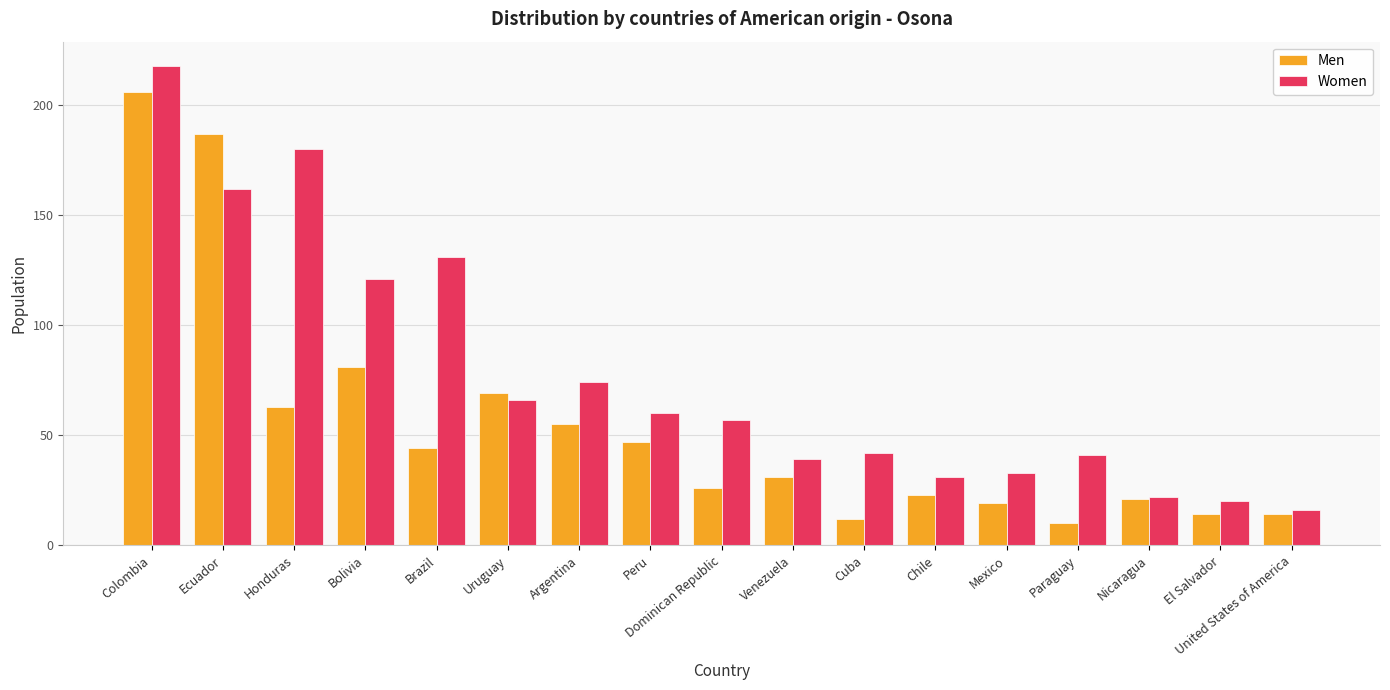

Reading left to right, transcribe all the data shown in this chart.

Men: Colombia=206	Ecuador=187	Honduras=63	Bolivia=81	Brazil=44	Uruguay=69	Argentina=55	Peru=47	Dominican Republic=26	Venezuela=31	Cuba=12	Chile=23	Mexico=19	Paraguay=10	Nicaragua=21	El Salvador=14	United States of America=14
Women: Colombia=218	Ecuador=162	Honduras=180	Bolivia=121	Brazil=131	Uruguay=66	Argentina=74	Peru=60	Dominican Republic=57	Venezuela=39	Cuba=42	Chile=31	Mexico=33	Paraguay=41	Nicaragua=22	El Salvador=20	United States of America=16